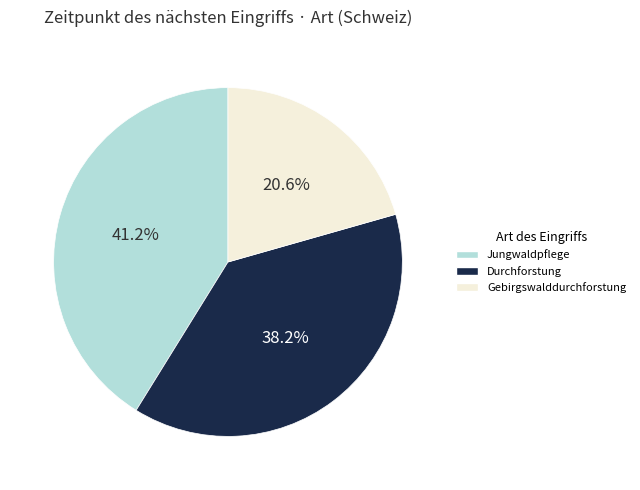

To the nearest percent, what portion does Jungwaldpflege represent?

41%